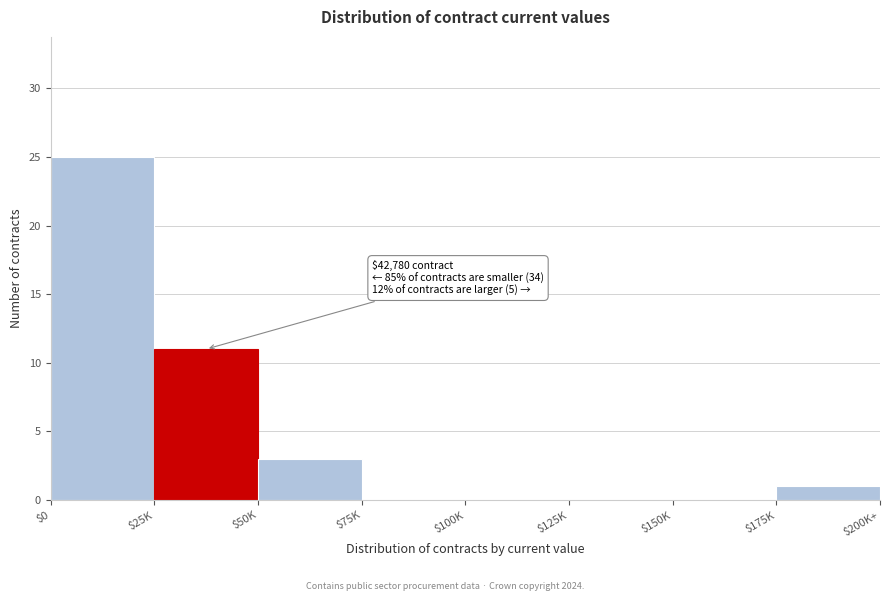

True or false: the data shows 0 at $125K.

True